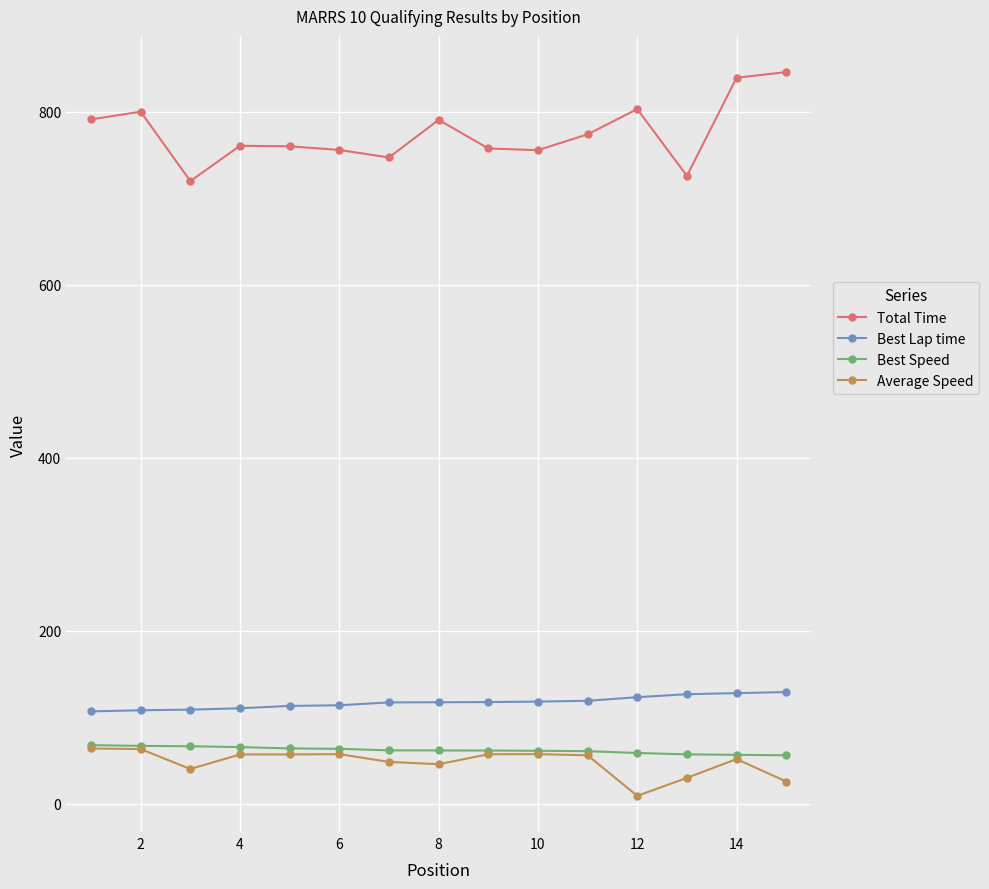

What is the difference between the maximum and minimum values in the Best Lap time series?

22.4